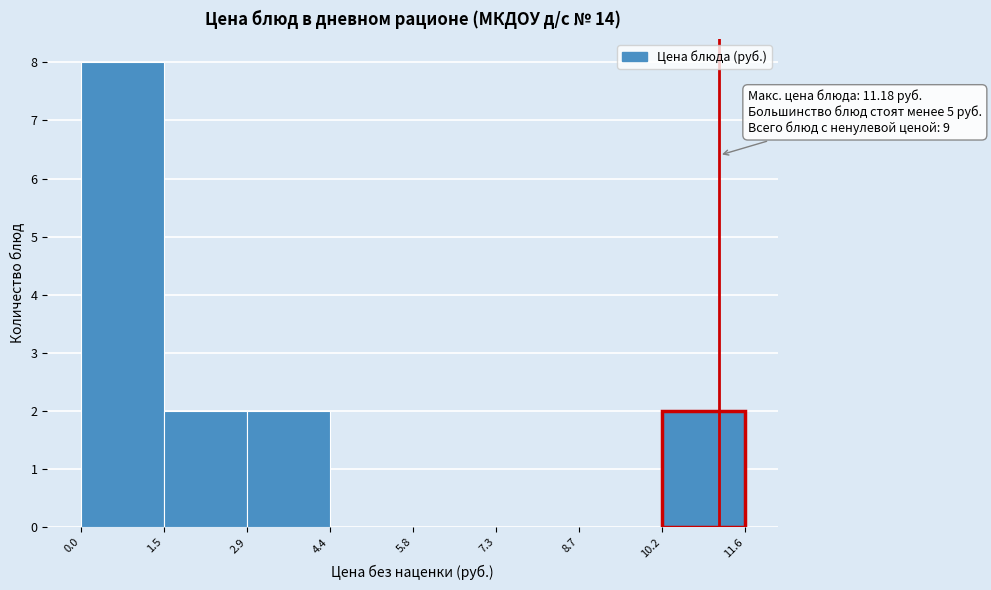

Over which range of the x-axis is the bar tallest?

0.0 to 1.5